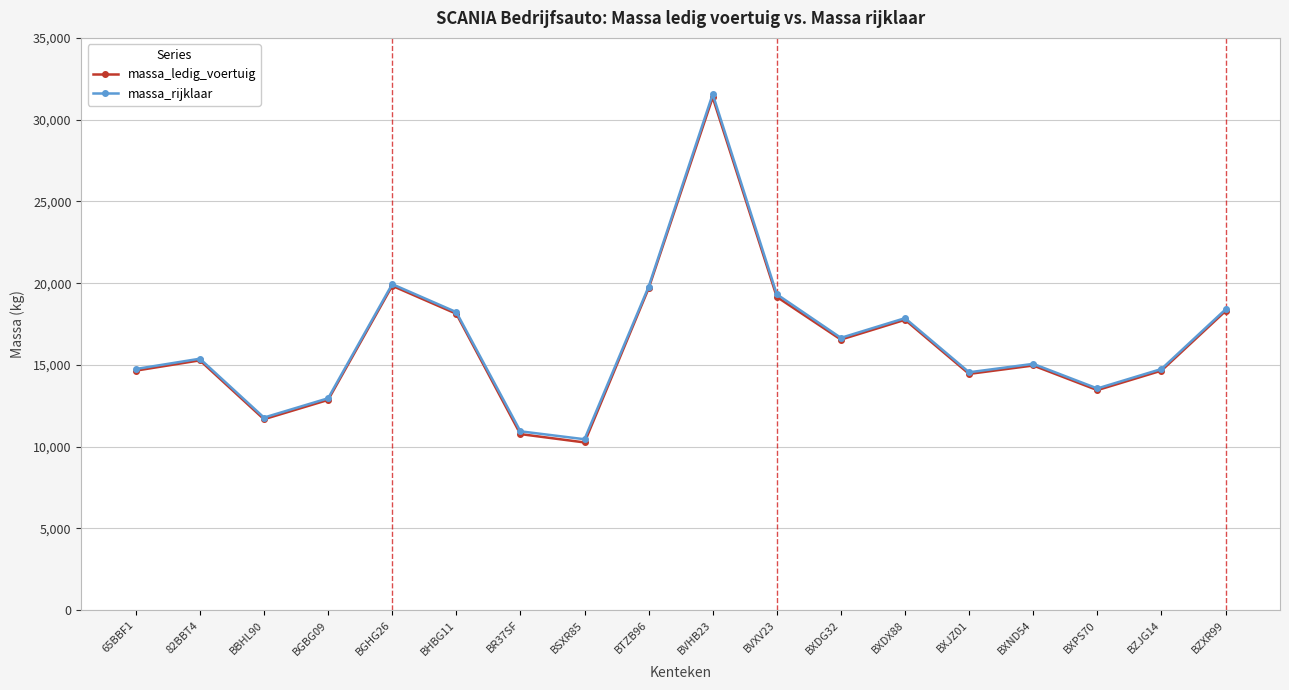

Is this an area chart (filled region under the line)?

No